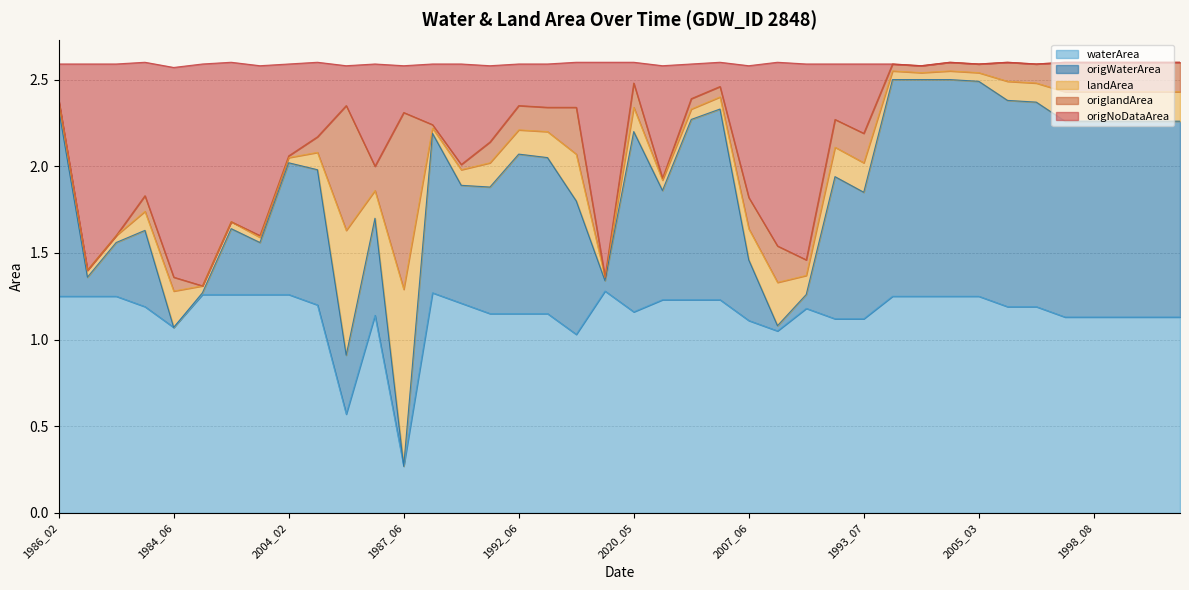

At how many categories does at least one series exceed 0?

40